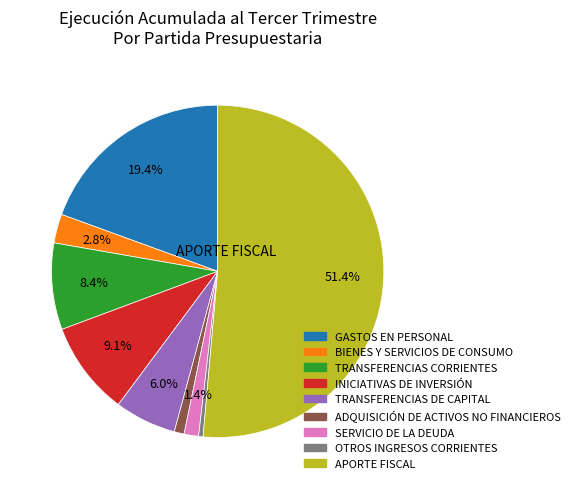

Which category accounts for the majority?

APORTE FISCAL